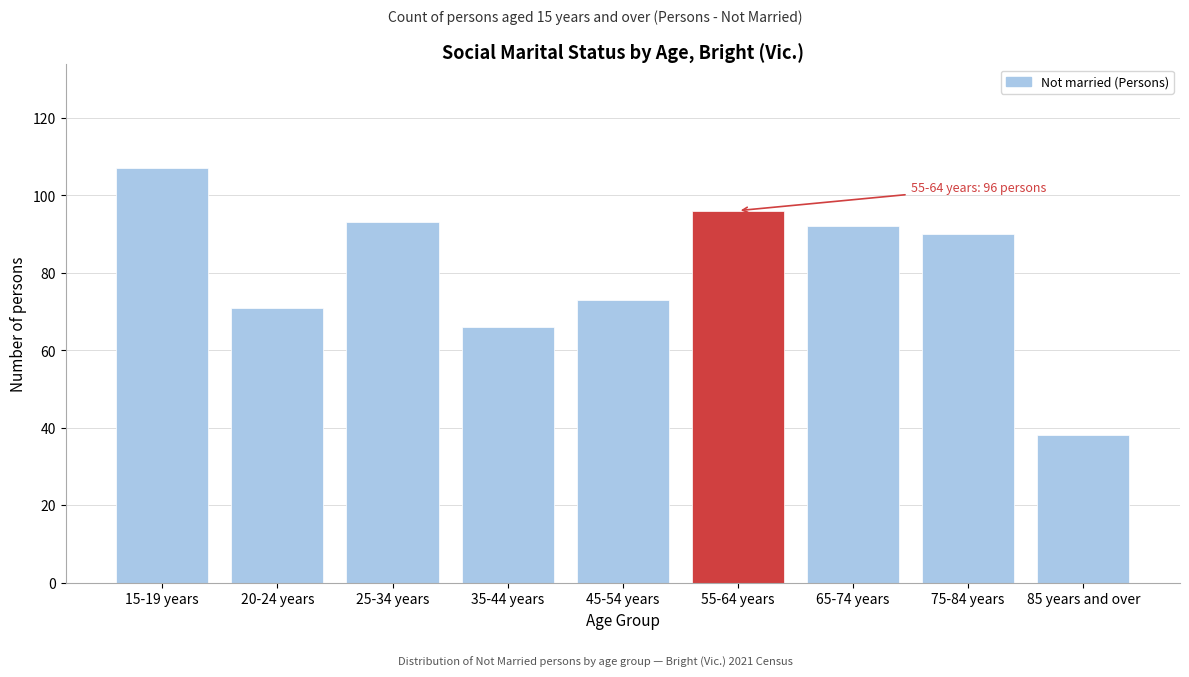

Reading left to right, what are all the values shown in this chart?

15-19 years=107	20-24 years=71	25-34 years=93	35-44 years=66	45-54 years=73	55-64 years=96	65-74 years=92	75-84 years=90	85 years and over=38